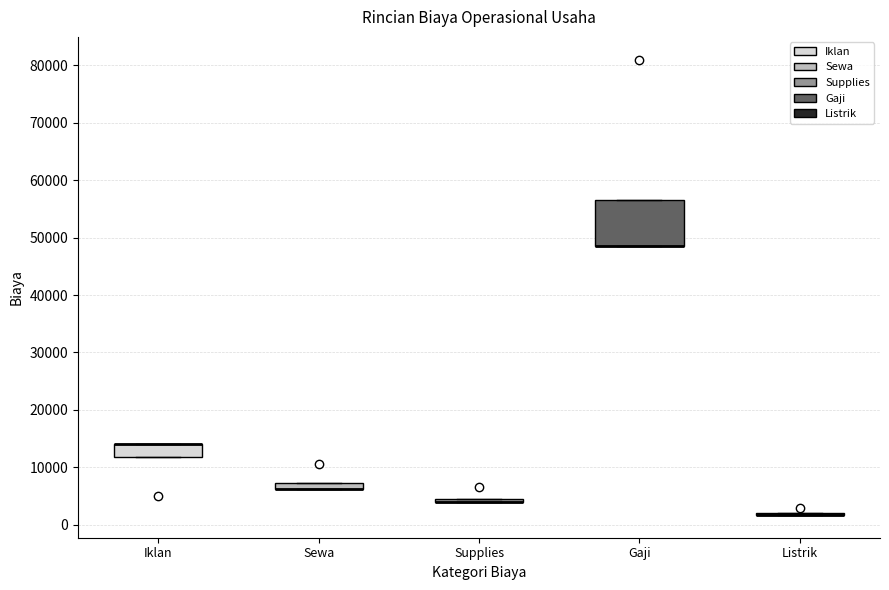

Where is the upper edge of the box for Iklan on the y-axis? The values are not printed on the chart, so give them approximately, as read against the axis.

14000